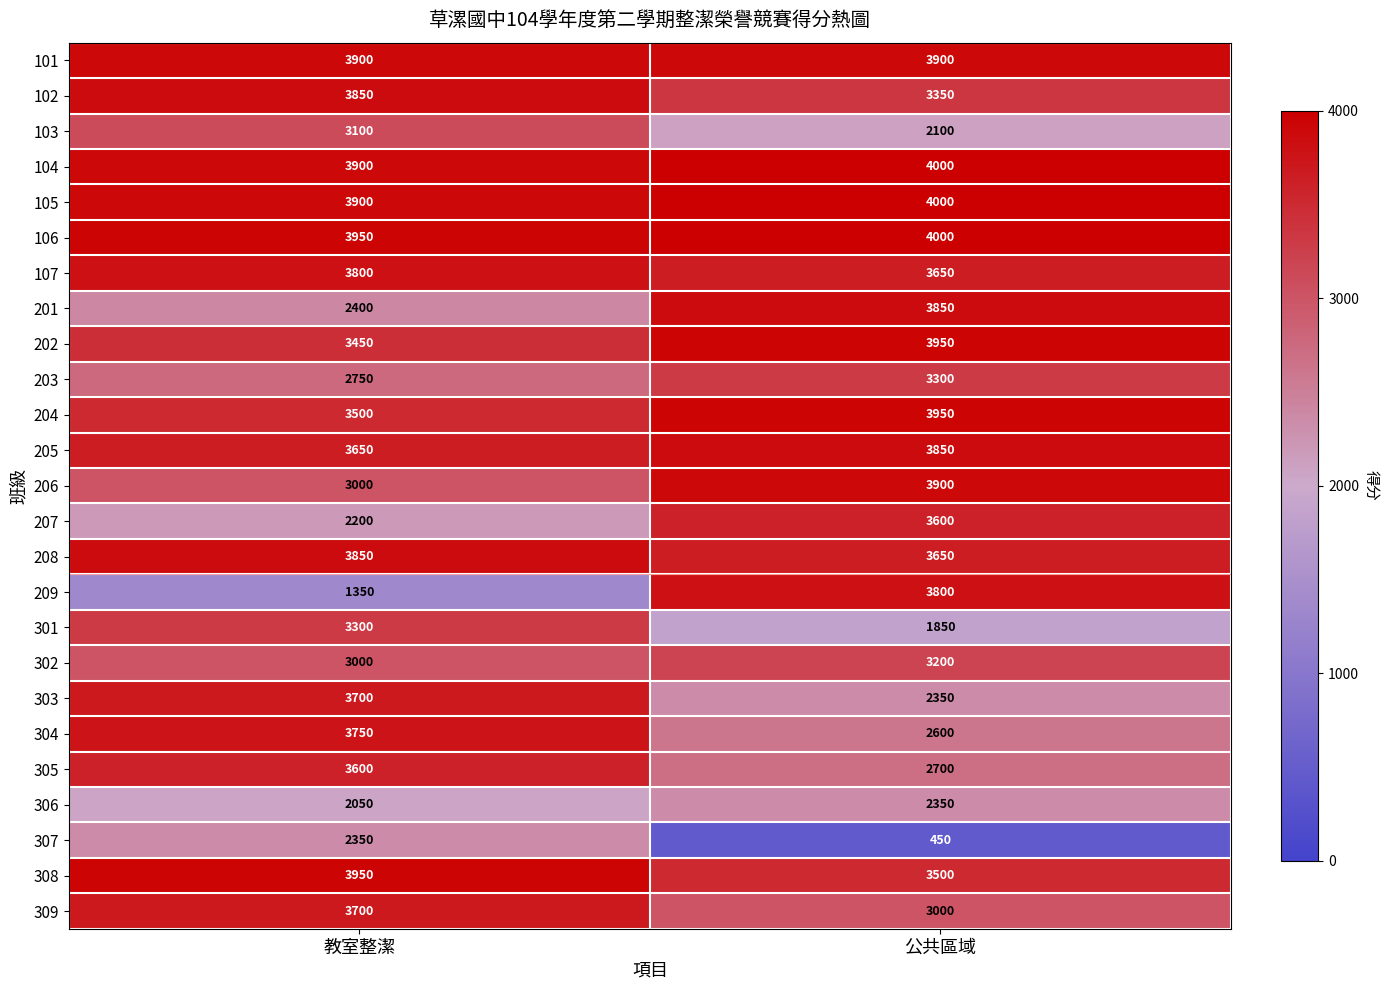

The 302 series shows 1297 at 教室整潔. True or false?

False